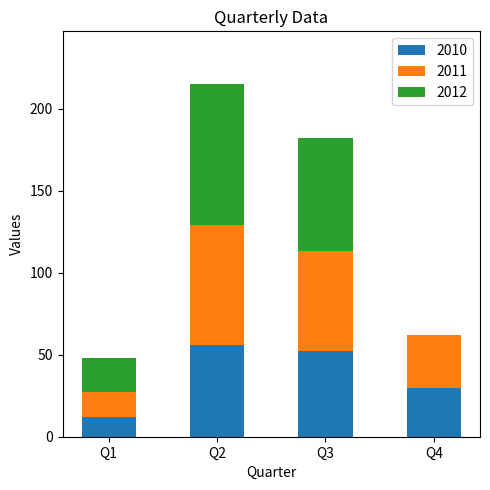

Count the number of data series in this chart.

3